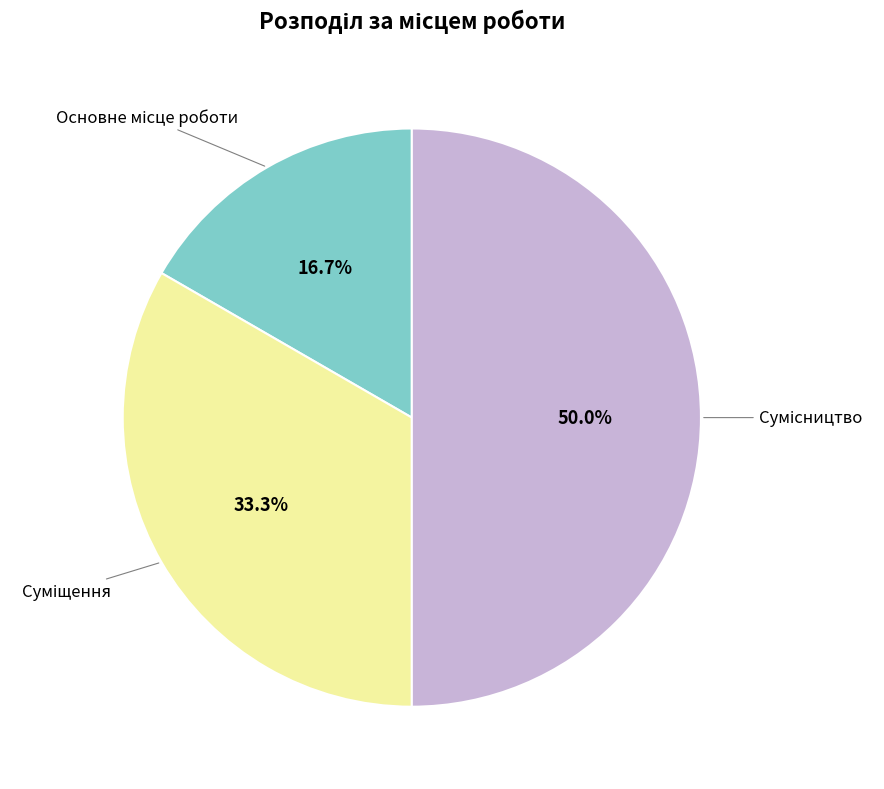

What is the smallest slice in the pie chart?

Основне місце роботи